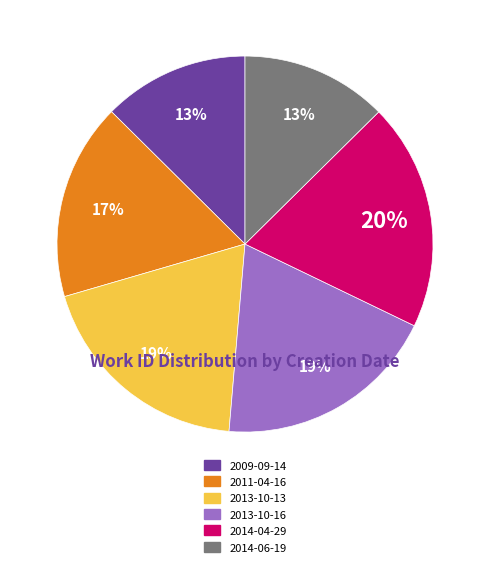

Approximately how many times larger is the value at 2009-09-14 compared to 2014-06-19?

1.0